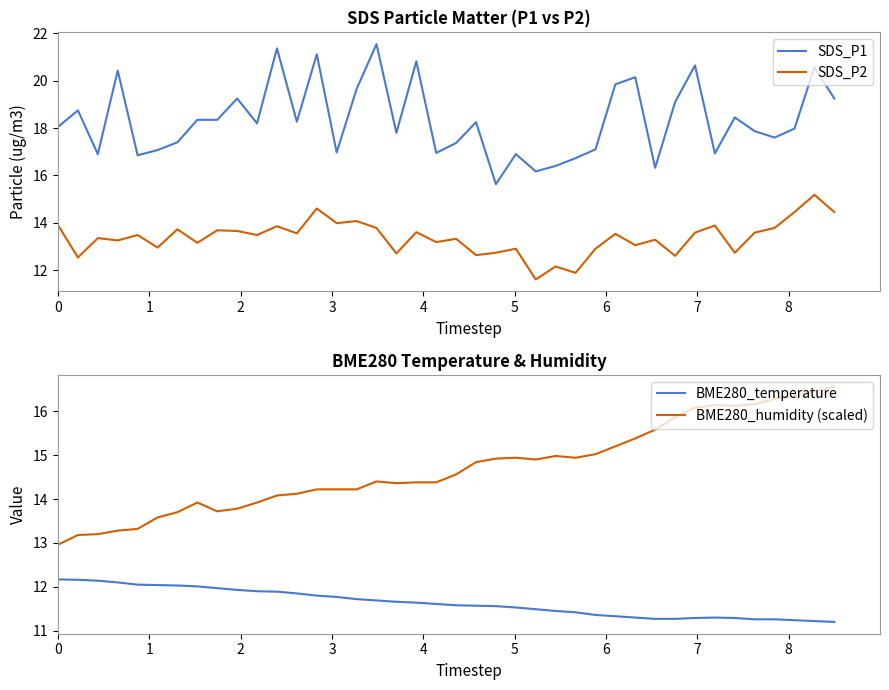

Reading left to right, list all the values displayed in this chart.

SDS_P1: 18.1	18.8	16.9	20.4	16.9	17.1	17.4	18.4	18.4	19.2	18.2	21.4	18.3	21.1	17.0	19.6	21.6	17.8	20.8	16.9	17.4	18.2	15.6	16.9	16.2	16.4	16.7	17.1	19.9	20.1	16.3	19.1	20.6	16.9	18.4	17.9	17.6	18.0	20.6	19.2
SDS_P2: 13.9	12.5	13.3	13.2	13.5	12.9	13.7	13.2	13.7	13.7	13.5	13.8	13.6	14.6	14.0	14.1	13.8	12.7	13.6	13.2	13.3	12.6	12.7	12.9	11.6	12.2	11.9	12.9	13.5	13.1	13.3	12.6	13.6	13.9	12.7	13.6	13.8	14.4	15.2	14.4
BME280_temperature: 12.2	12.2	12.1	12.1	12.1	12.0	12.0	12.0	12.0	11.9	11.9	11.9	11.8	11.8	11.8	11.7	11.7	11.7	11.6	11.6	11.6	11.6	11.6	11.5	11.5	11.4	11.4	11.4	11.3	11.3	11.3	11.3	11.3	11.3	11.3	11.3	11.3	11.2	11.2	11.2
BME280_humidity (scaled): 13.0	13.2	13.2	13.3	13.3	13.6	13.7	13.9	13.7	13.8	13.9	14.1	14.1	14.2	14.2	14.2	14.4	14.4	14.4	14.4	14.6	14.8	14.9	14.9	14.9	15.0	14.9	15.0	15.2	15.4	15.6	15.9	16.1	16.1	16.1	16.2	16.3	16.3	16.5	16.6